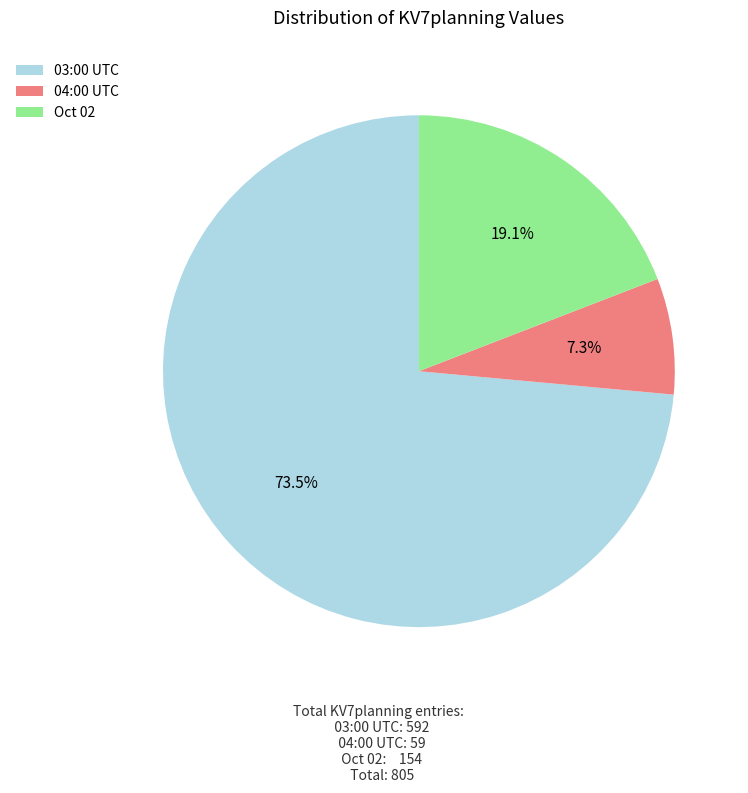

Do Oct 02 and 03:00 UTC together represent more than half of the pie?

Yes